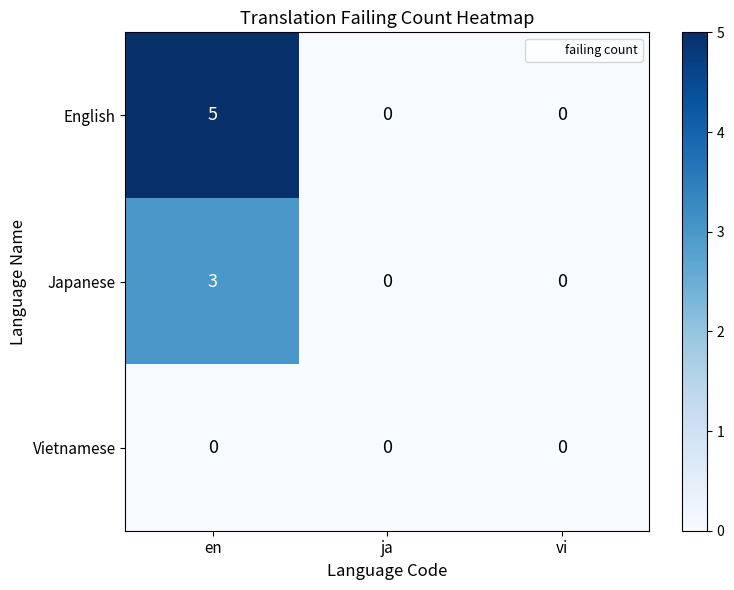

Reading right to left, list all the values displayed in this chart.

English: vi=0	ja=0	en=5
Japanese: vi=0	ja=0	en=3
Vietnamese: vi=0	ja=0	en=0